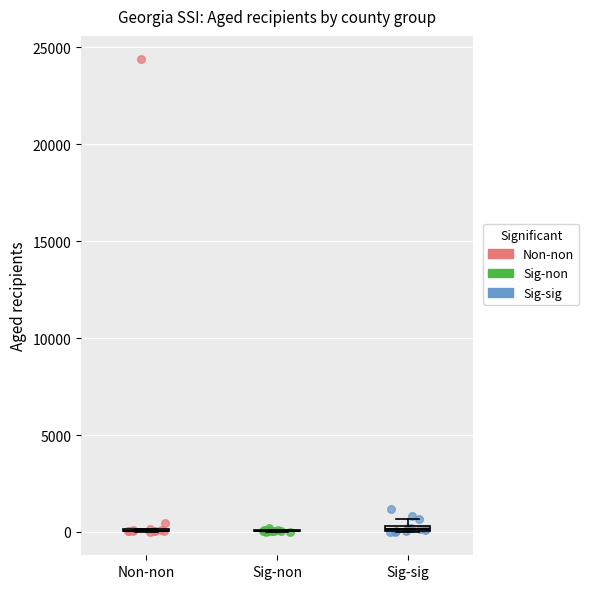

Which series has the widest spread of Y values?

Non-non